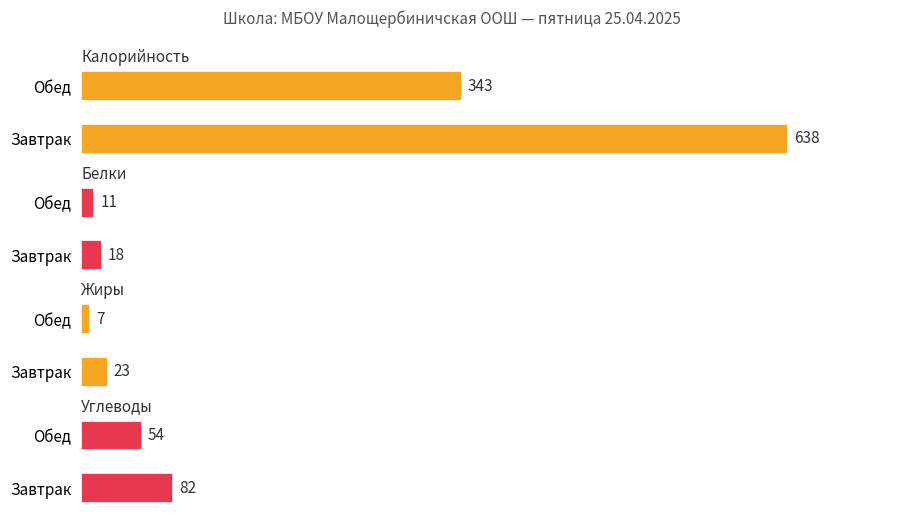

Is it true that Жиры equals 4 at Обед?

False